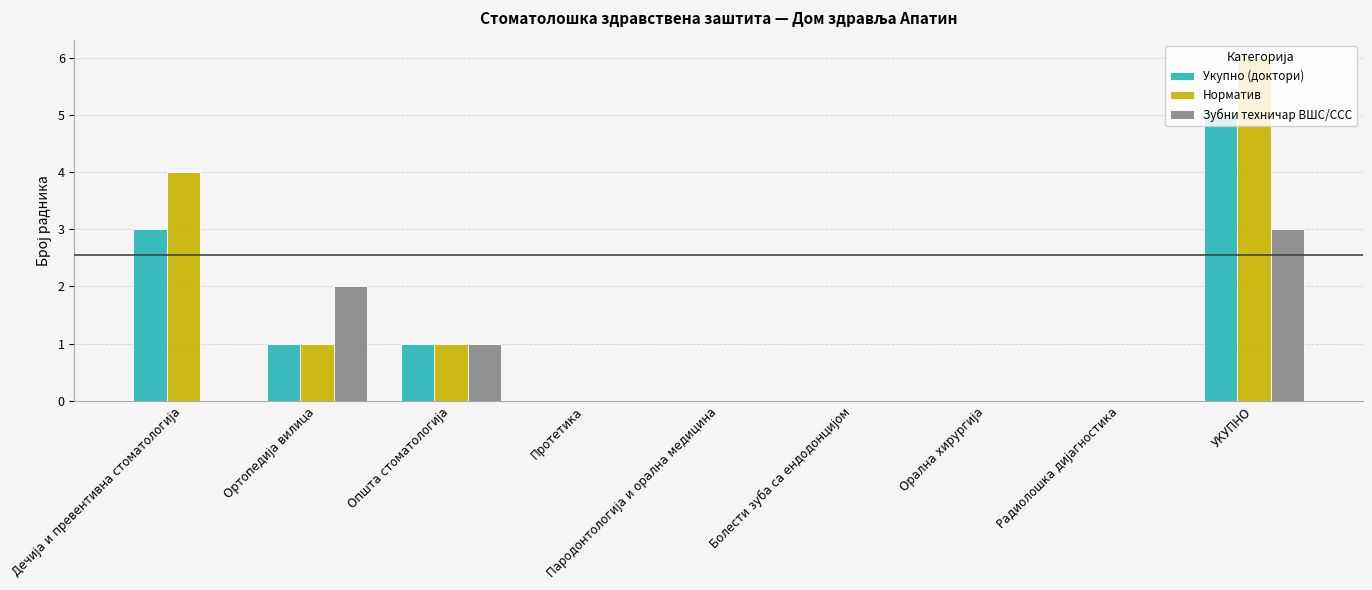

Is it true that Зубни техничар ВШС/ССС equals -2 at Протетика?

False